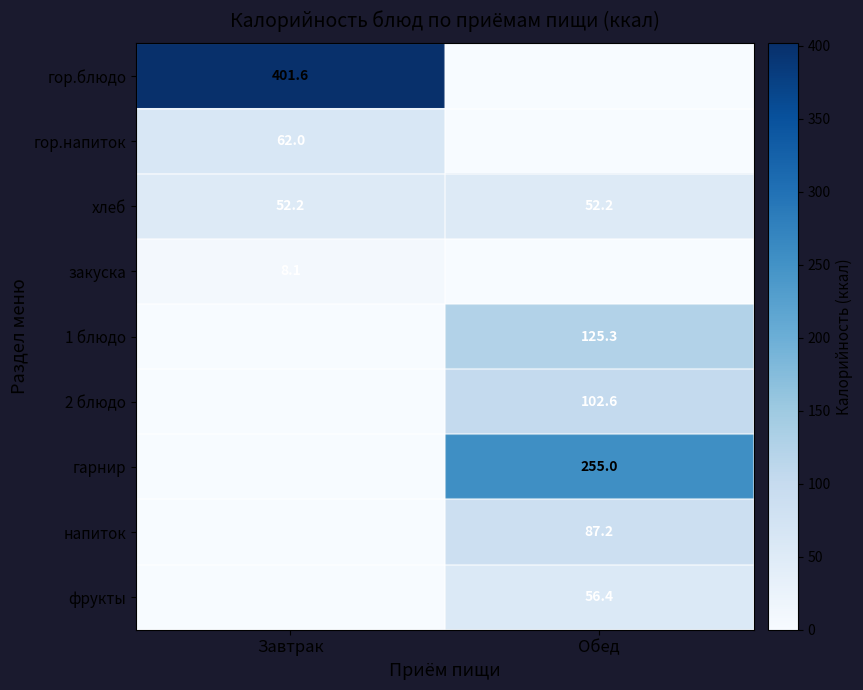

What value does the хлеб series have at Обед?

52.2